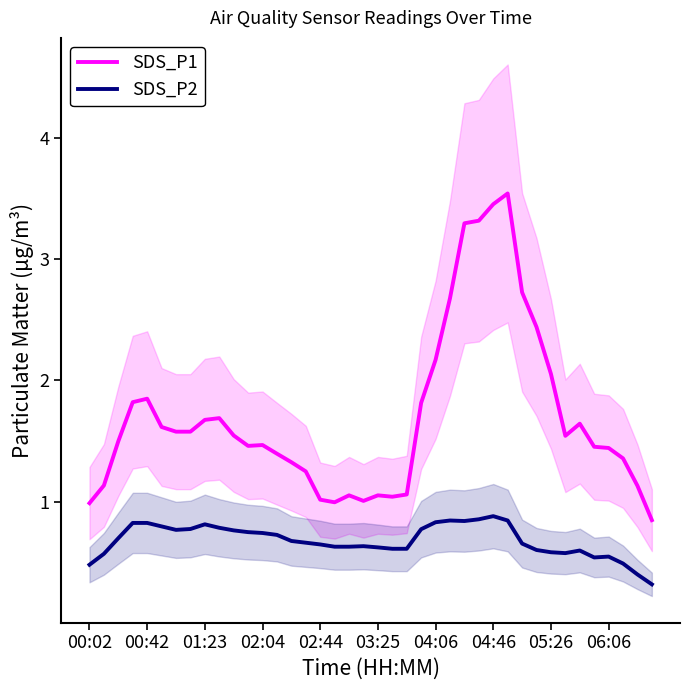

What position from the right is 19?

21